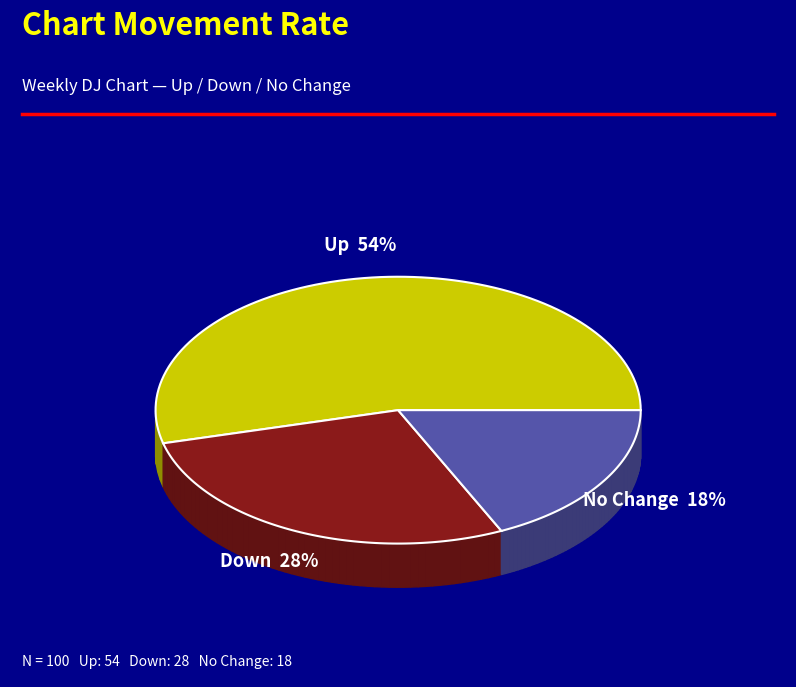

What is the majority slice?

up